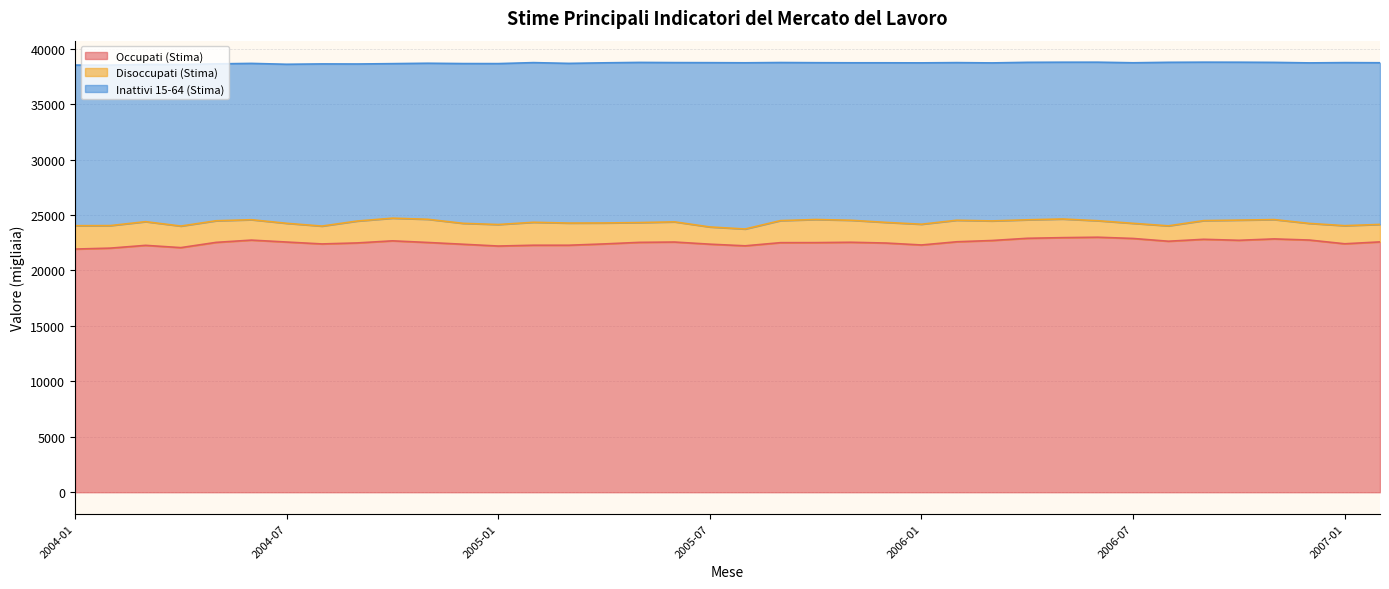

True or false: Disoccupati (Stima) and Occupati (Stima) intersect in this chart.

False